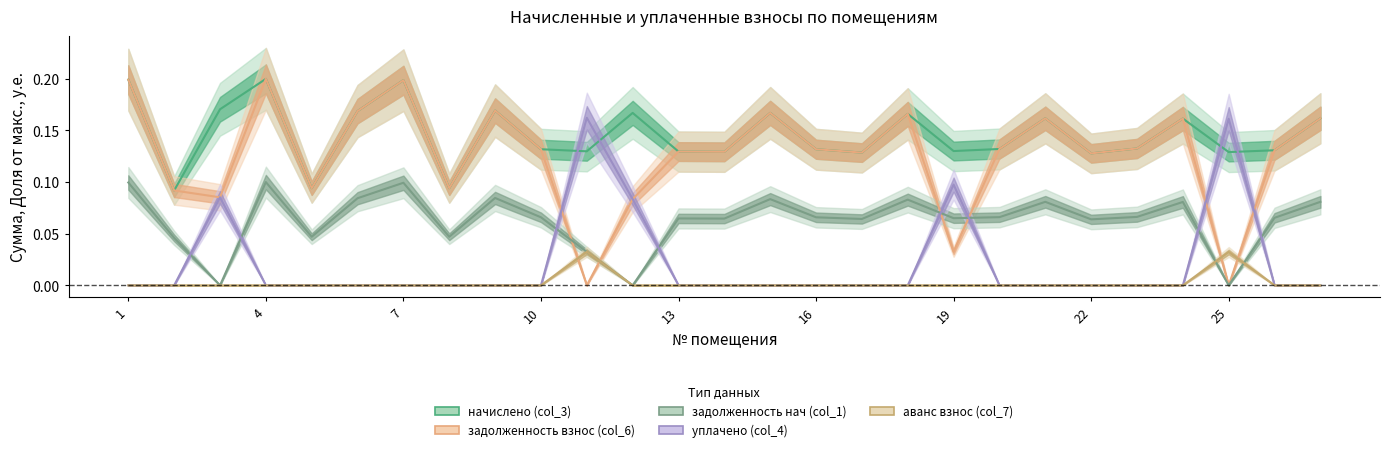

The задолженность взнос (col_6) series shows 0.1 at 10. True or false?

False